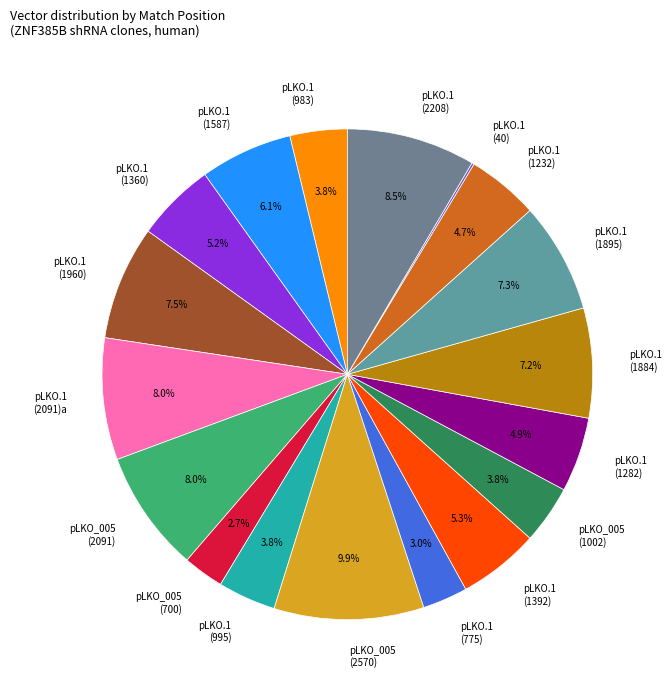

Which category has the biggest portion of the pie?

pLKO_005 (2570)